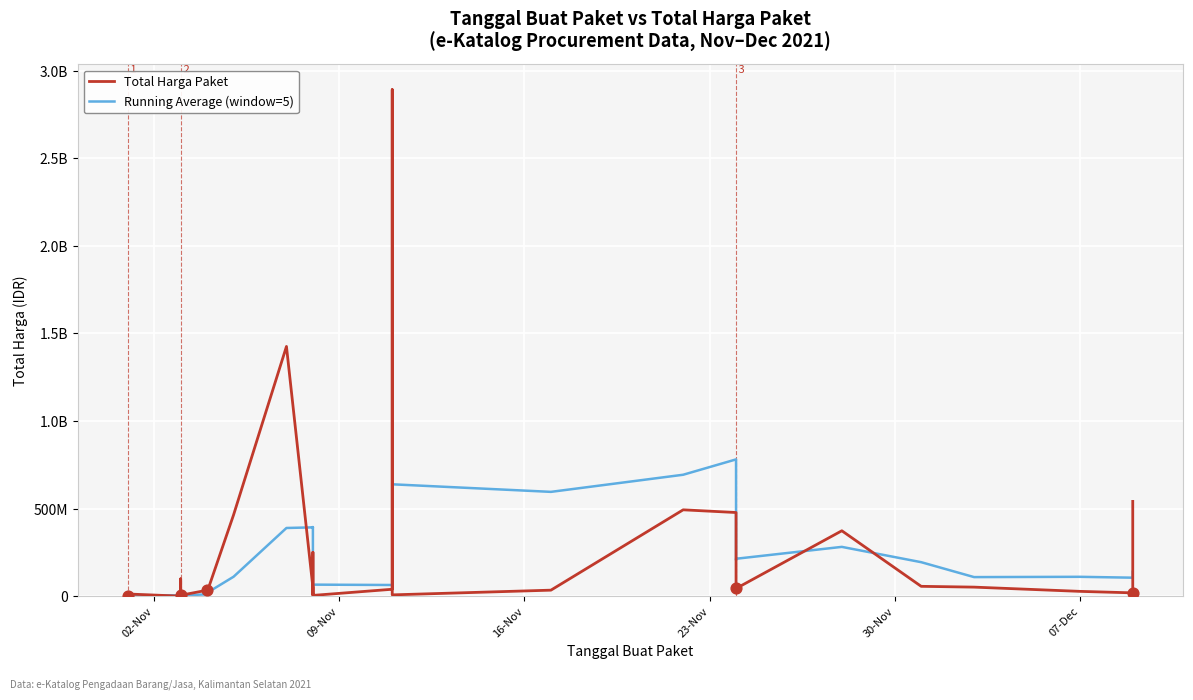

At how many categories does at least one series exceed 1538015699?

1